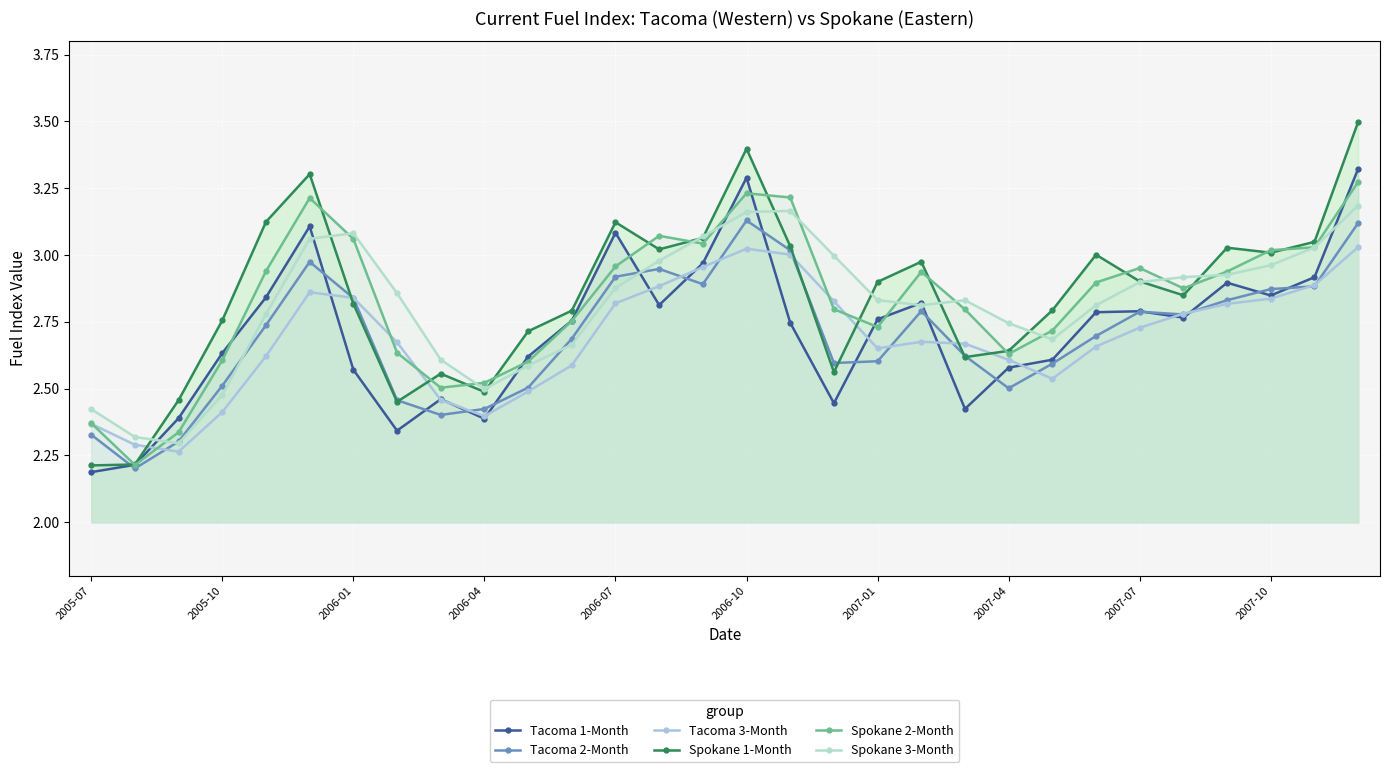

How many lines are shown in the chart?

6